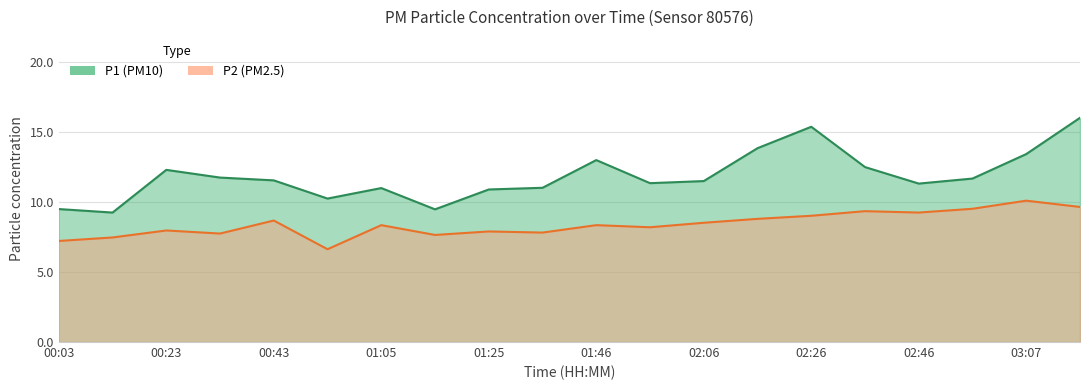

Does the chart have visible grid lines?

Yes